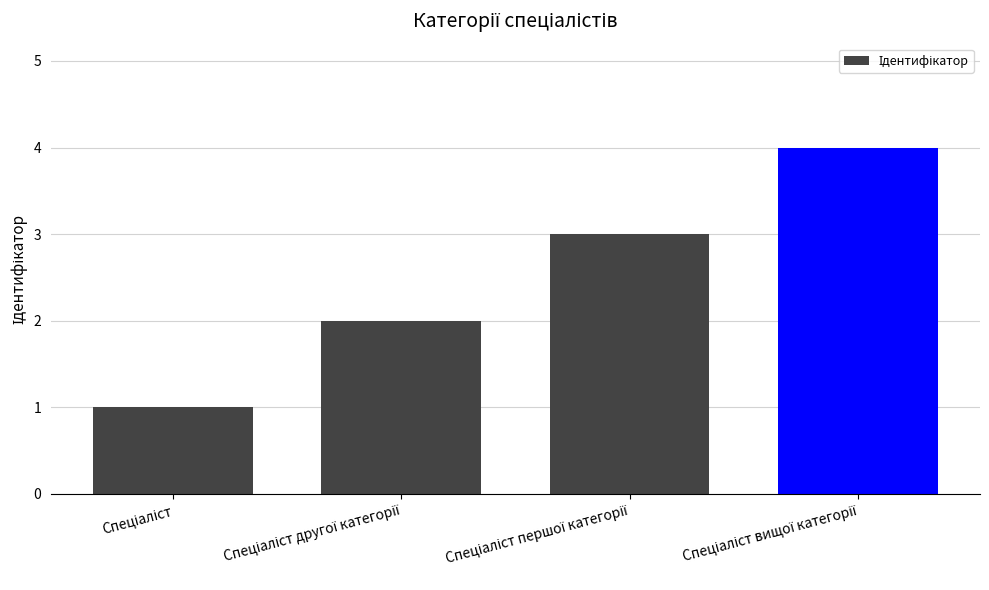

What is the greatest value displayed?

4